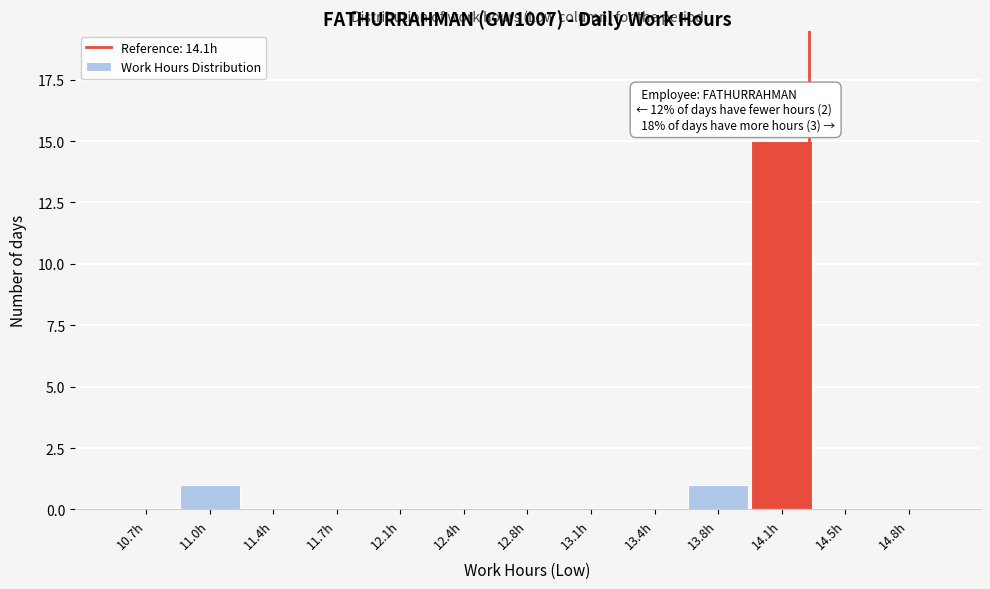

Reading right to left, list all the values displayed in this chart.

14.8h=0	14.5h=0	14.1h=15	13.8h=1	13.4h=0	13.1h=0	12.8h=0	12.4h=0	12.1h=0	11.7h=0	11.4h=0	11.0h=1	10.7h=0